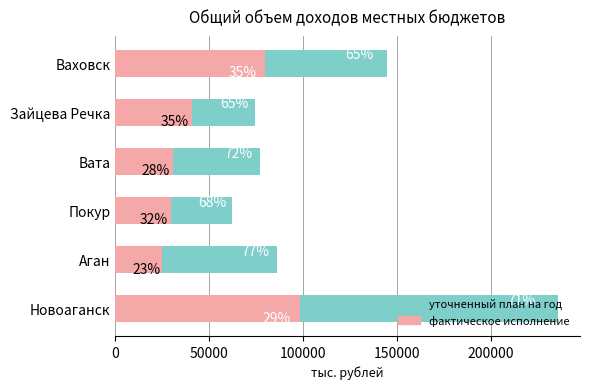

How many bars are there in total?

12